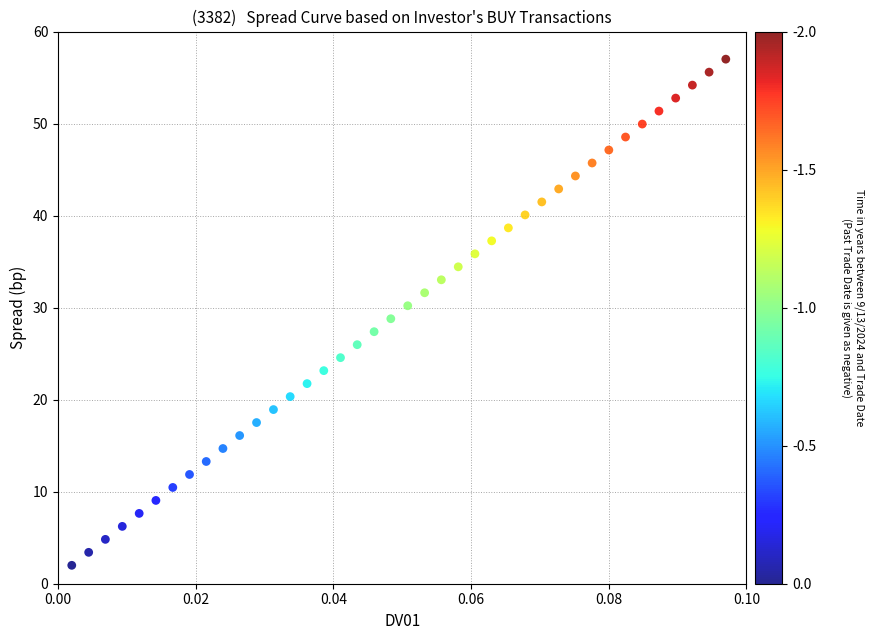

What is the range of Y values (max minus min)?

55.0